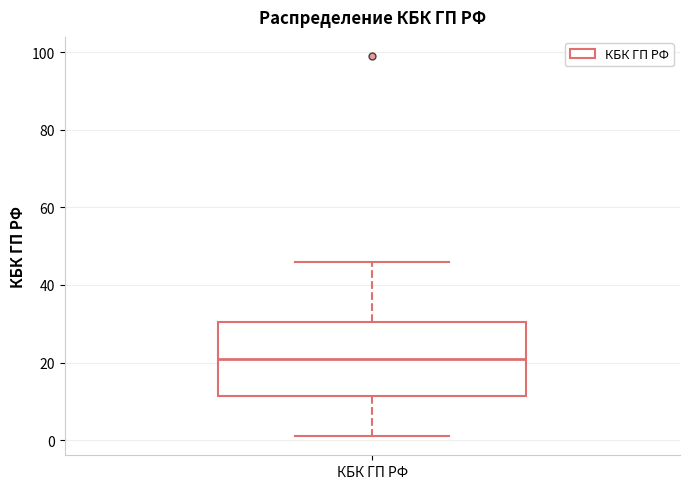

Transcribe this box plot: give where the median line is, the range the box spans, and where the two whiskers end, as read against the y-axis. The values are not printed on the chart, so give them approximately, as read against the axis.

median 22, box 12 to 30, whiskers 2 to 46